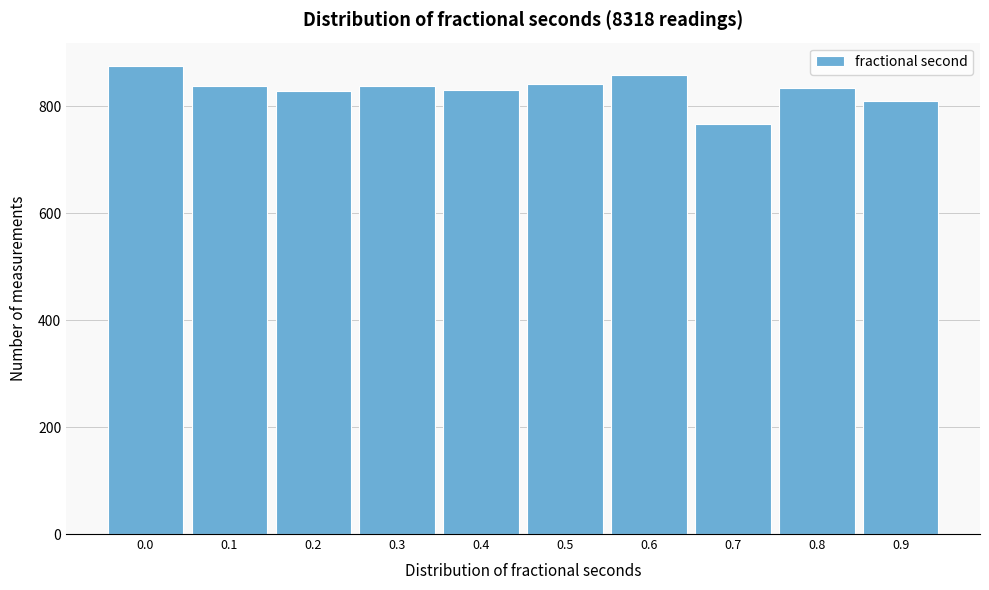

What is the change in value from 0.4 to 0.6?

+27